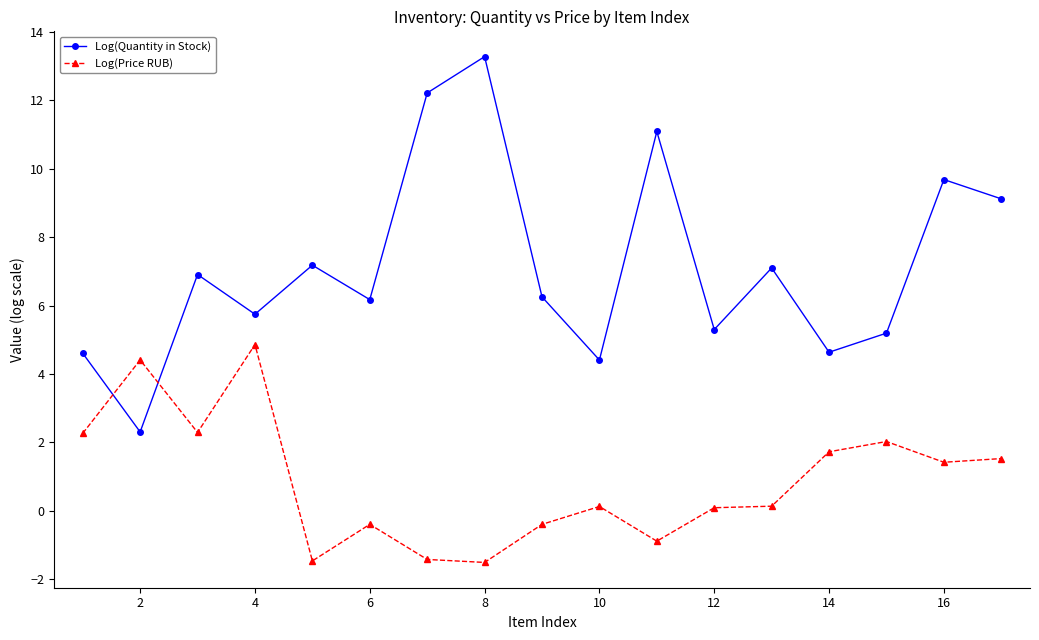

In Log(Price RUB), how many points are higher than both neighbors (excluding endpoints)?

5